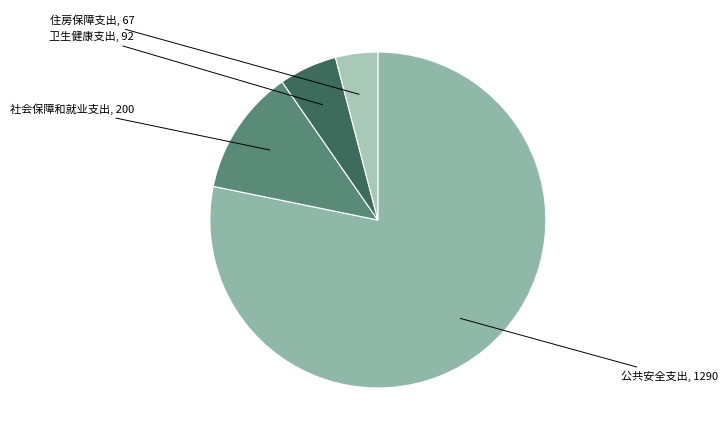

The 卫生健康支出 slice represents 6% of the pie. True or false?

True